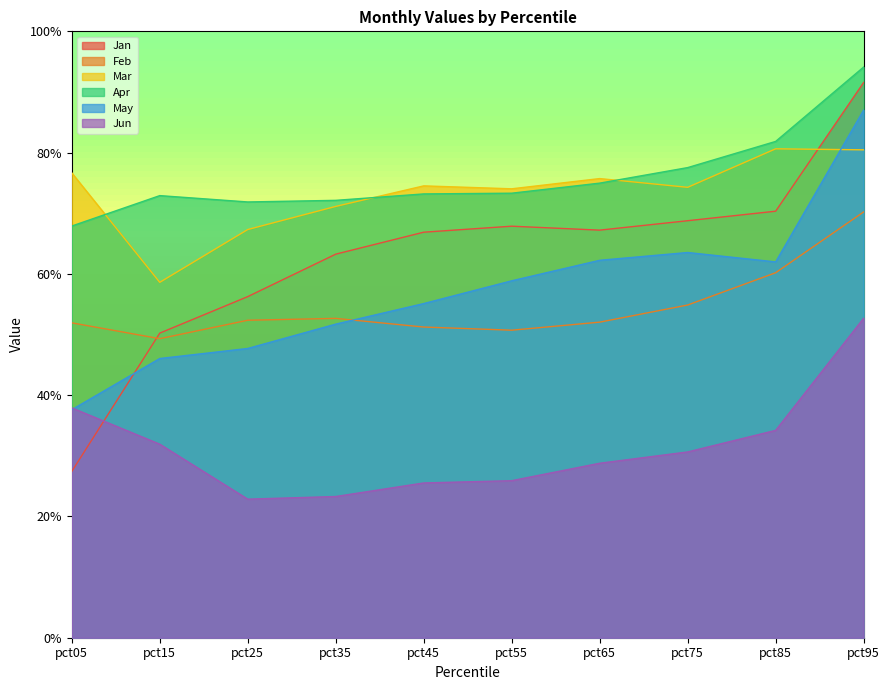

How many lines are shown in the chart?

6